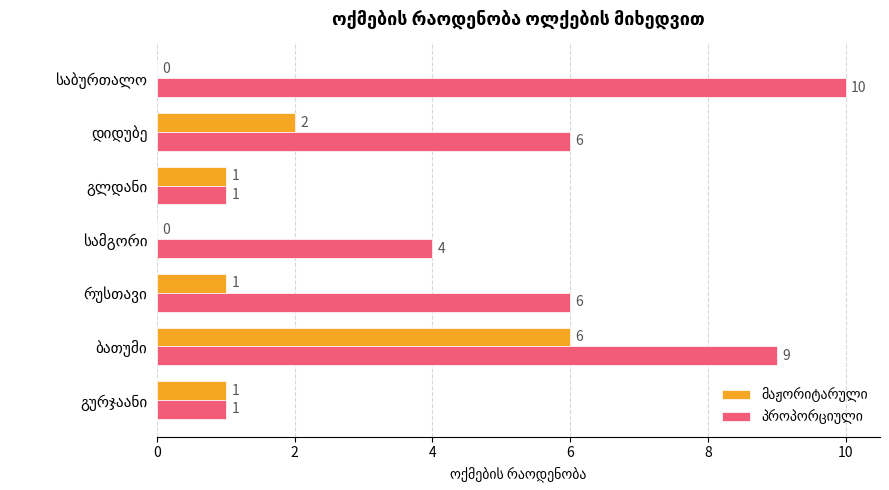

What is the maximum value shown in the chart?

10